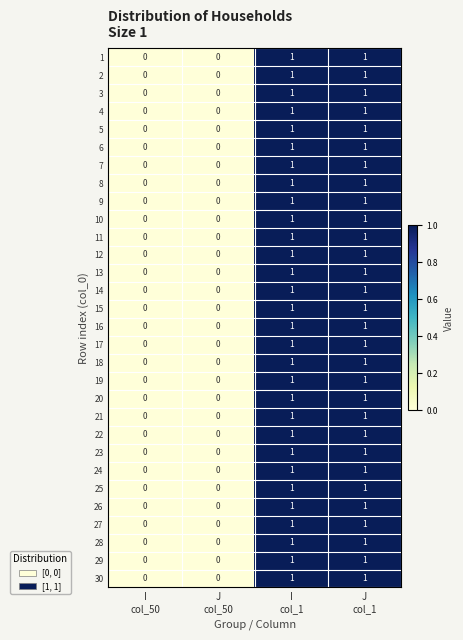

How many 14 values are between 0 and 1?

4